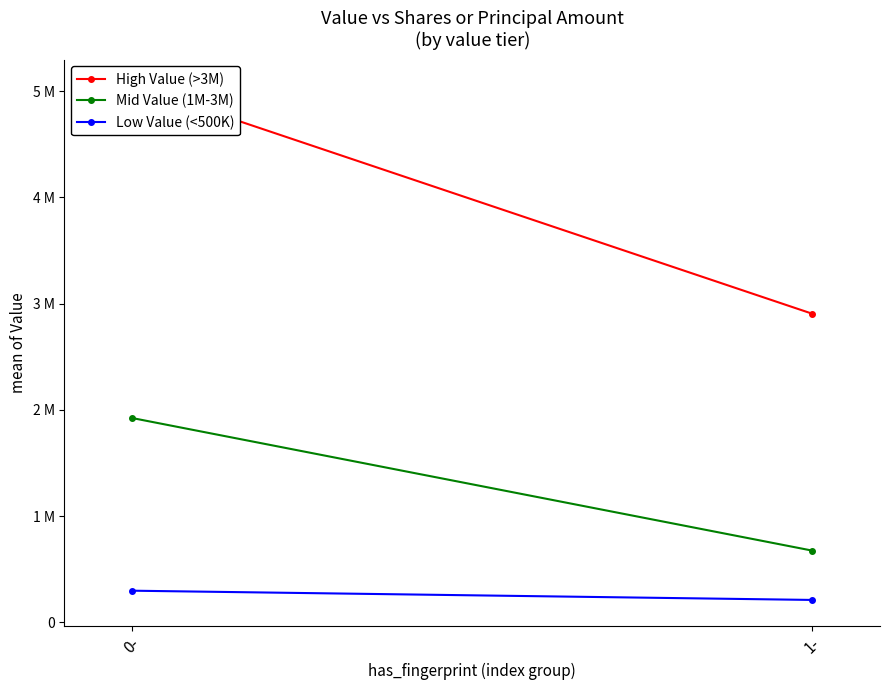

The value of Mid Value (1M-3M) at 1- is 1161591. True or false?

False